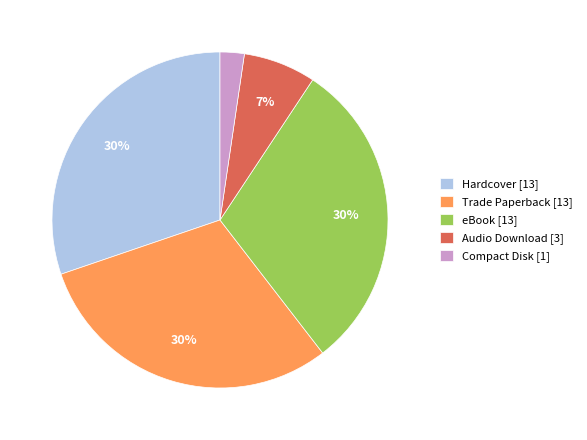

The Hardcover [13] slice represents 30% of the pie. True or false?

True